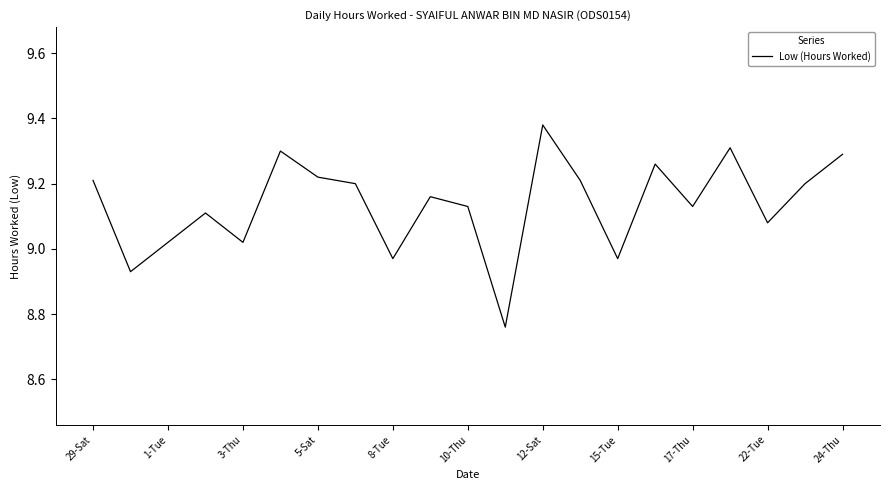

What is the difference between the maximum and minimum values?

0.6